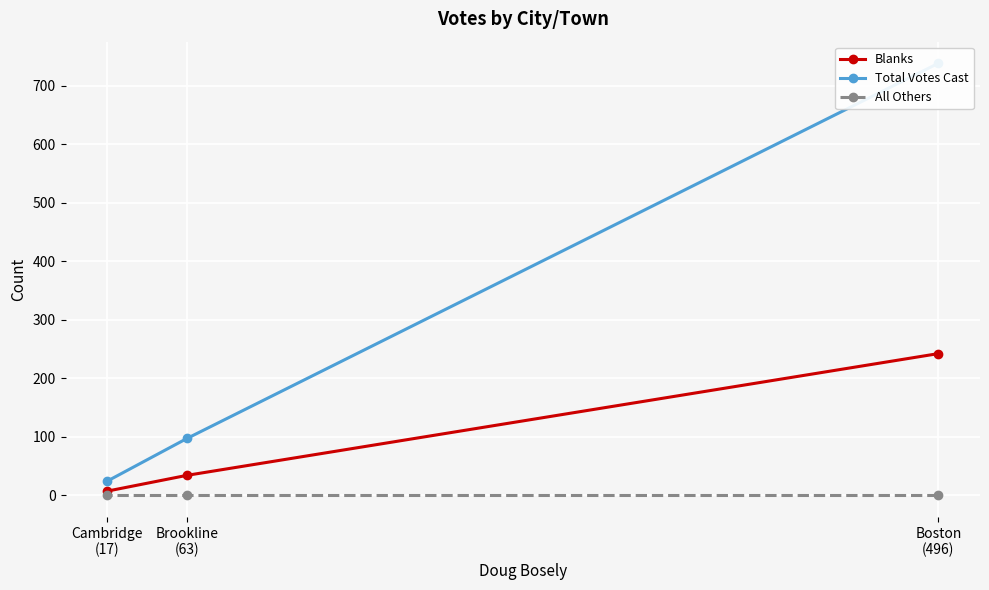

Between Brookline
(63) and Cambridge
(17), which series saw the biggest shift?

Total Votes Cast